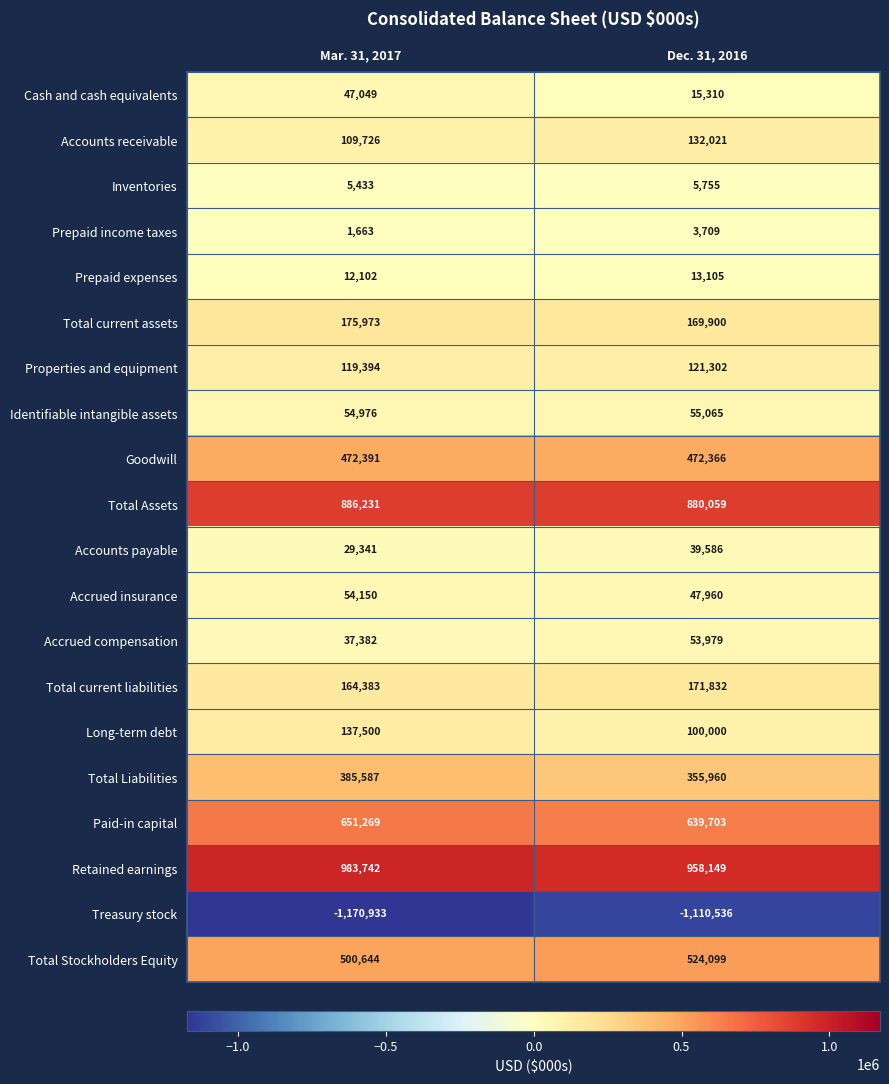

What is the difference between the maximum and minimum values in the Retained earnings series?

25593